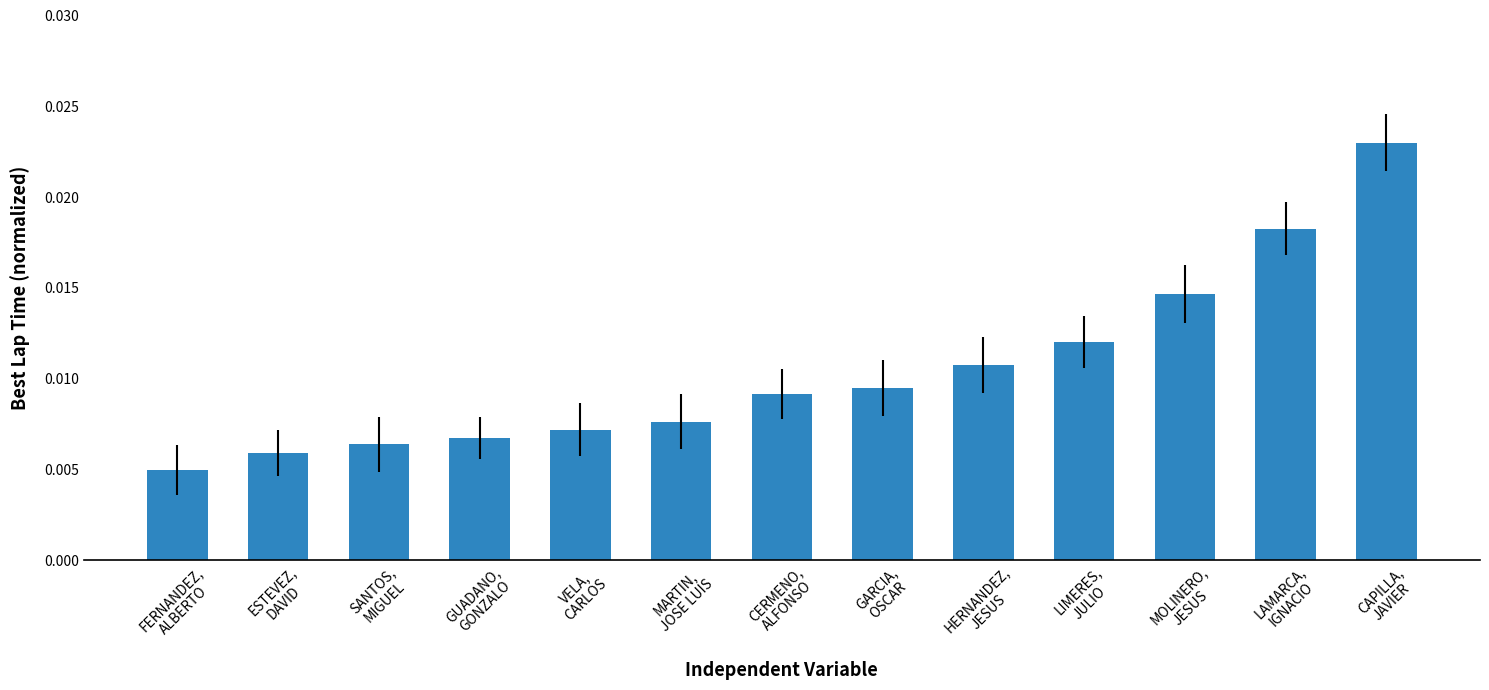

Rank the categories by value from highest to lowest.

CAPILLA,
JAVIER, LAMARCA,
IGNACIO, MOLINERO,
JESUS, LIMERES,
JULIO, HERNANDEZ,
JESUS, GARCIA,
OSCAR, CERMENO,
ALFONSO, MARTIN,
JOSE LUIS, VELA,
CARLOS, GUADANO,
GONZALO, SANTOS,
MIGUEL, ESTEVEZ,
DAVID, FERNANDEZ,
ALBERTO